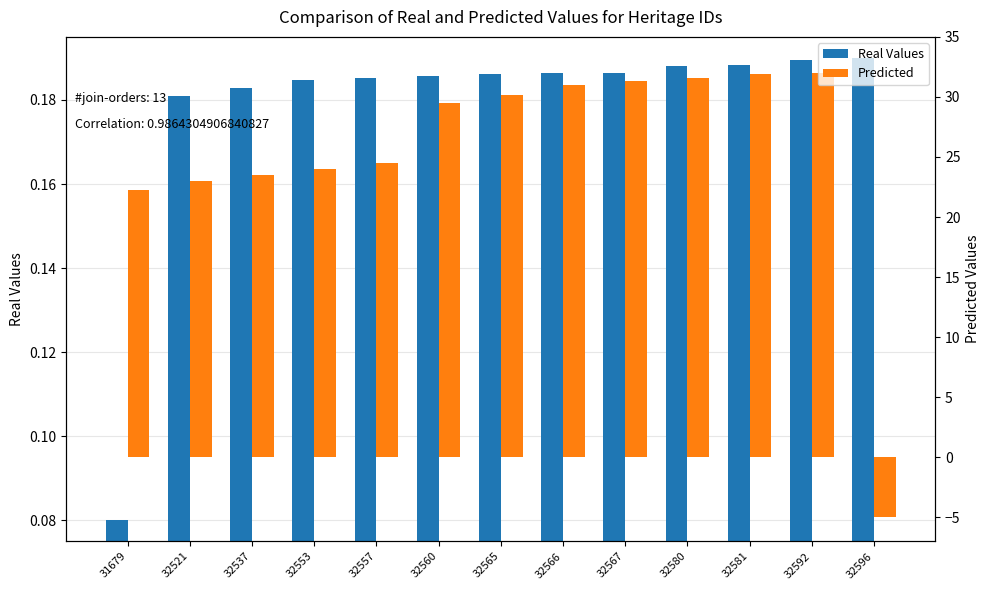

How many groups of bars are there?

13